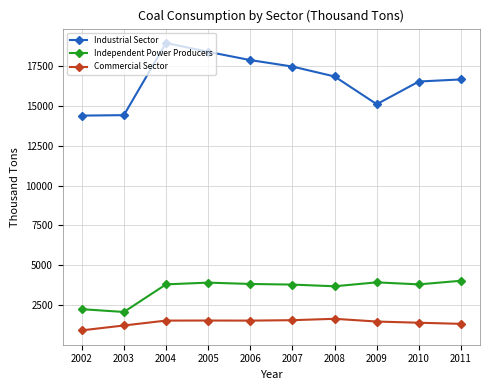

Which category has the lowest value in the Independent Power Producers series?

2003